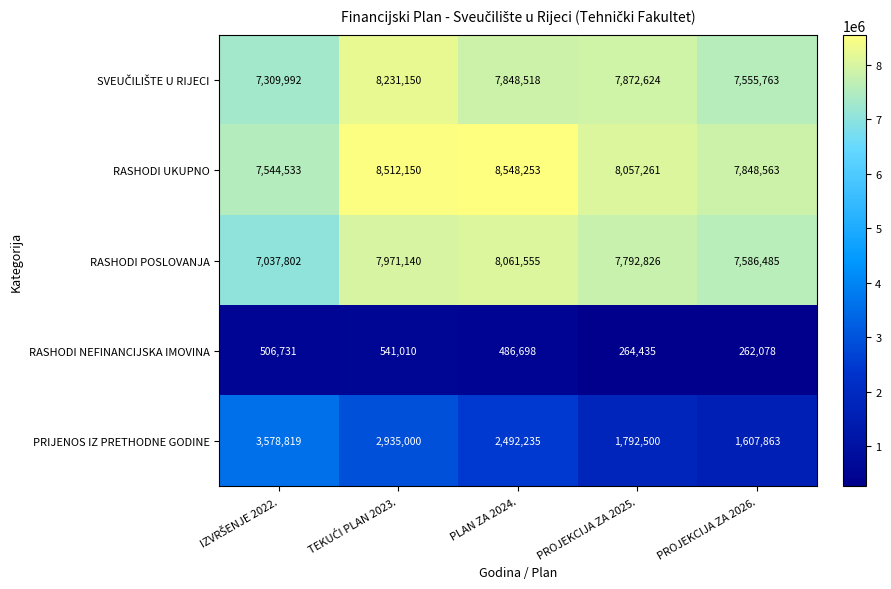

Which series has the largest total across all categories?

RASHODI UKUPNO